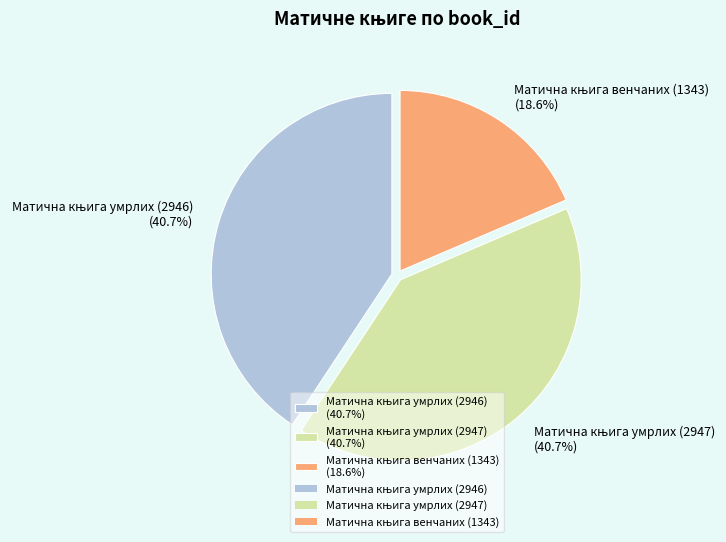

Does any single category account for the majority?

No